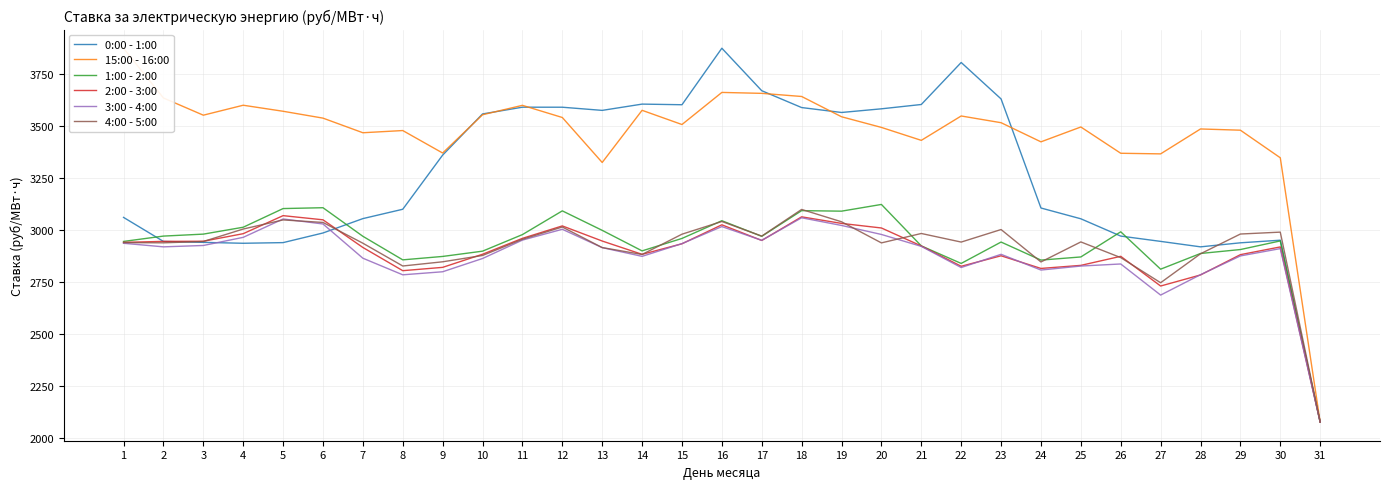

Reading left to right, transcribe all the data shown in this chart.

0:00 - 1:00: 3060.2	2944.9	2940.4	2936.1	2939.2	2985.4	3054.4	3099.3	3359.2	3556.7	3589.1	3589.0	3573.8	3603.9	3600.9	3872.1	3668.1	3587.3	3563.7	3581.3	3602.0	3803.6	3628.8	3105.3	3053.6	2970.5	2945.1	2918.9	2938.3	2950.8	2078.2
15:00 - 16:00: 3872.1	3633.3	3550.7	3598.5	3569.5	3536.6	3466.5	3477.0	3369.2	3552.8	3598.0	3539.7	3323.8	3574.1	3505.9	3660.0	3655.5	3640.5	3543.2	3492.0	3429.9	3546.9	3514.7	3422.8	3494.1	3368.0	3365.1	3484.6	3478.7	3346.4	2078.2
1:00 - 2:00: 2944.9	2970.5	2980.0	3013.0	3102.6	3106.7	2969.6	2856.5	2872.9	2898.2	2977.7	3091.6	2998.1	2899.6	2959.3	3044.3	2969.4	3092.7	3090.2	3122.4	2923.5	2839.3	2941.9	2855.3	2870.4	2991.2	2811.8	2887.1	2906.0	2947.3	2078.2
2:00 - 3:00: 2940.4	2945.1	2945.8	2982.1	3068.6	3048.7	2915.9	2804.6	2820.5	2883.4	2959.7	3019.4	2946.9	2883.0	2933.7	3024.7	2949.6	3063.0	3031.4	3009.4	2923.2	2825.7	2876.0	2815.3	2830.0	2873.4	2730.9	2784.1	2881.4	2918.6	2078.2
3:00 - 4:00: 2936.1	2918.9	2925.5	2964.5	3052.7	3028.7	2864.4	2784.7	2799.4	2863.0	2951.3	3003.2	2915.2	2873.3	2934.4	3016.2	2950.3	3058.4	3021.6	2978.4	2921.2	2819.7	2883.1	2807.6	2826.8	2836.7	2687.5	2785.3	2875.4	2910.4	2078.2
4:00 - 5:00: 2939.2	2938.3	2944.6	3004.4	3048.1	3036.0	2936.4	2827.0	2847.2	2877.5	2955.3	3014.1	2915.4	2882.4	2979.7	3040.6	2970.5	3098.4	3039.2	2937.9	2983.1	2941.8	3002.0	2846.4	2942.6	2867.3	2746.7	2885.6	2980.4	2989.6	2078.2